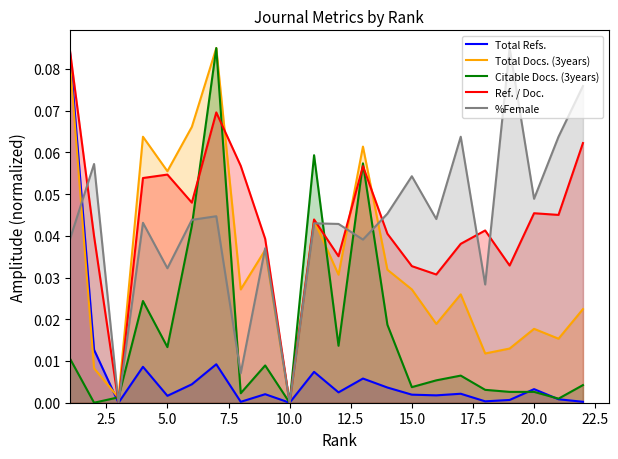

The Total Refs. series shows 0.0 at 11. True or false?

False